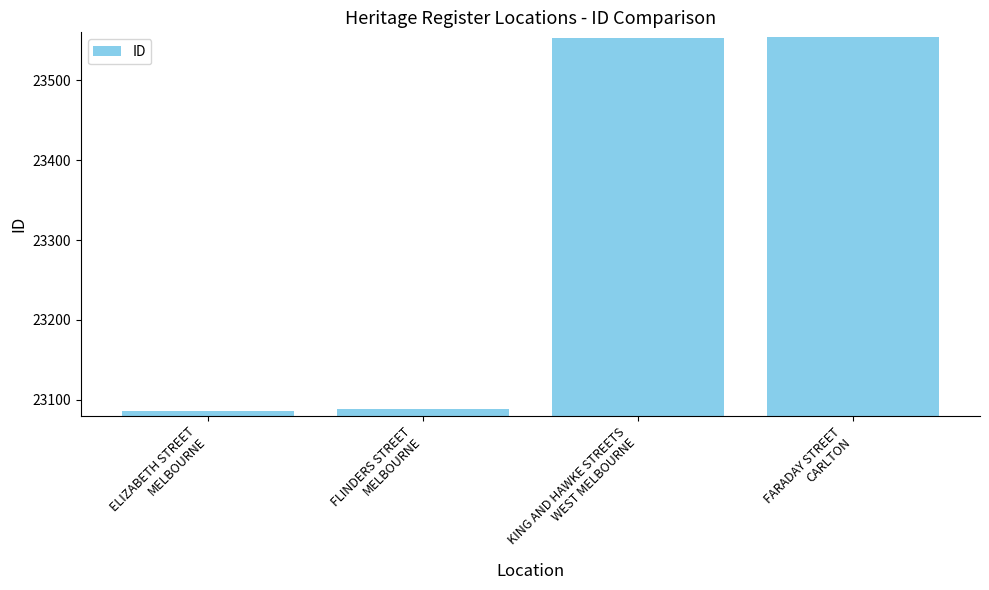

What is the smallest value displayed?

23086